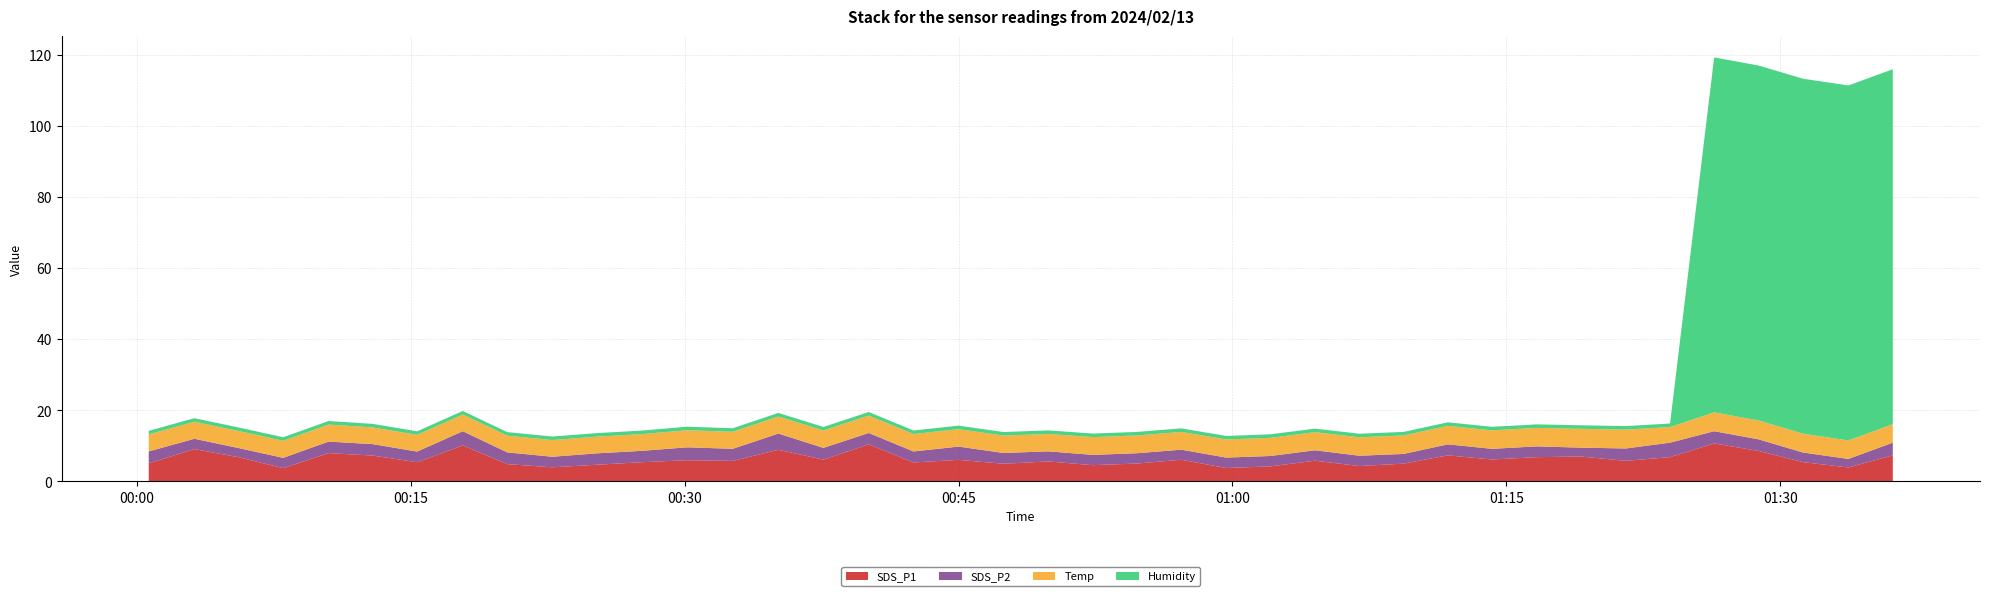

Reading right to left, extract all data points from this chart.

SDS_P1: 2024/02/13 01:36:10=7.3	2024/02/13 01:33:44=3.9	2024/02/13 01:31:15=5.4	2024/02/13 01:28:49=8.6	2024/02/13 01:26:23=10.7	2024/02/13 01:23:58=6.8	2024/02/13 01:21:32=5.8	2024/02/13 01:19:06=7.0	2024/02/13 01:16:40=6.8	2024/02/13 01:14:13=6.2	2024/02/13 01:11:48=7.3	2024/02/13 01:09:22=5.0	2024/02/13 01:06:57=4.3	2024/02/13 01:04:31=5.8	2024/02/13 01:02:05=4.2	2024/02/13 00:59:40=3.8	2024/02/13 00:57:12=6.1	2024/02/13 00:54:46=5.0	2024/02/13 00:52:21=4.6	2024/02/13 00:49:55=5.6	2024/02/13 00:47:28=5.0	2024/02/13 00:45:00=6.1	2024/02/13 00:42:32=5.3	2024/02/13 00:40:05=10.4	2024/02/13 00:37:36=6.1	2024/02/13 00:35:08=8.9	2024/02/13 00:32:38=5.8	2024/02/13 00:30:09=6.0	2024/02/13 00:27:38=5.4	2024/02/13 00:25:12=4.7	2024/02/13 00:22:45=4.0	2024/02/13 00:20:17=4.9	2024/02/13 00:17:51=10.1	2024/02/13 00:15:21=5.4	2024/02/13 00:12:55=7.3	2024/02/13 00:10:30=8.0	2024/02/13 00:08:01=3.7	2024/02/13 00:05:35=6.8	2024/02/13 00:03:09=9.1	2024/02/13 00:00:39=5.1
SDS_P2: 2024/02/13 01:36:10=3.6	2024/02/13 01:33:44=2.4	2024/02/13 01:31:15=2.7	2024/02/13 01:28:49=3.3	2024/02/13 01:26:23=3.4	2024/02/13 01:23:58=4.1	2024/02/13 01:21:32=3.5	2024/02/13 01:19:06=2.5	2024/02/13 01:16:40=3.0	2024/02/13 01:14:13=3.0	2024/02/13 01:11:48=3.1	2024/02/13 01:09:22=2.7	2024/02/13 01:06:57=2.9	2024/02/13 01:04:31=2.9	2024/02/13 01:02:05=2.9	2024/02/13 00:59:40=2.9	2024/02/13 00:57:12=2.8	2024/02/13 00:54:46=2.9	2024/02/13 00:52:21=2.9	2024/02/13 00:49:55=2.8	2024/02/13 00:47:28=3.0	2024/02/13 00:45:00=3.7	2024/02/13 00:42:32=3.1	2024/02/13 00:40:05=3.2	2024/02/13 00:37:36=3.3	2024/02/13 00:35:08=4.6	2024/02/13 00:32:38=3.4	2024/02/13 00:30:09=3.6	2024/02/13 00:27:38=3.2	2024/02/13 00:25:12=3.2	2024/02/13 00:22:45=3.0	2024/02/13 00:20:17=3.3	2024/02/13 00:17:51=4.0	2024/02/13 00:15:21=3.0	2024/02/13 00:12:55=3.2	2024/02/13 00:10:30=3.2	2024/02/13 00:08:01=2.9	2024/02/13 00:05:35=2.6	2024/02/13 00:03:09=2.9	2024/02/13 00:00:39=3.4
Temp: 2024/02/13 01:36:10=5.2	2024/02/13 01:33:44=5.2	2024/02/13 01:31:15=5.3	2024/02/13 01:28:49=5.3	2024/02/13 01:26:23=5.3	2024/02/13 01:23:58=4.4	2024/02/13 01:21:32=5.3	2024/02/13 01:19:06=5.3	2024/02/13 01:16:40=5.2	2024/02/13 01:14:13=5.2	2024/02/13 01:11:48=5.2	2024/02/13 01:09:22=5.2	2024/02/13 01:06:57=5.2	2024/02/13 01:04:31=5.1	2024/02/13 01:02:05=5.1	2024/02/13 00:59:40=5.1	2024/02/13 00:57:12=5.0	2024/02/13 00:54:46=5.0	2024/02/13 00:52:21=5.0	2024/02/13 00:49:55=4.9	2024/02/13 00:47:28=4.9	2024/02/13 00:45:00=4.9	2024/02/13 00:42:32=4.9	2024/02/13 00:40:05=4.9	2024/02/13 00:37:36=4.9	2024/02/13 00:35:08=4.8	2024/02/13 00:32:38=4.8	2024/02/13 00:30:09=4.8	2024/02/13 00:27:38=4.7	2024/02/13 00:25:12=4.7	2024/02/13 00:22:45=4.7	2024/02/13 00:20:17=4.7	2024/02/13 00:17:51=4.7	2024/02/13 00:15:21=4.7	2024/02/13 00:12:55=4.7	2024/02/13 00:10:30=4.8	2024/02/13 00:08:01=4.8	2024/02/13 00:05:35=4.8	2024/02/13 00:03:09=4.8	2024/02/13 00:00:39=4.8
Humidity: 2024/02/13 01:36:10=99.9	2024/02/13 01:33:44=99.9	2024/02/13 01:31:15=99.9	2024/02/13 01:28:49=99.9	2024/02/13 01:26:23=99.9	2024/02/13 01:23:58=1.0	2024/02/13 01:21:32=1.0	2024/02/13 01:19:06=1.0	2024/02/13 01:16:40=1.0	2024/02/13 01:14:13=1.0	2024/02/13 01:11:48=1.0	2024/02/13 01:09:22=1.0	2024/02/13 01:06:57=1.0	2024/02/13 01:04:31=1.0	2024/02/13 01:02:05=1.0	2024/02/13 00:59:40=1.0	2024/02/13 00:57:12=1.0	2024/02/13 00:54:46=1.0	2024/02/13 00:52:21=1.0	2024/02/13 00:49:55=1.0	2024/02/13 00:47:28=1.0	2024/02/13 00:45:00=1.0	2024/02/13 00:42:32=1.0	2024/02/13 00:40:05=1.0	2024/02/13 00:37:36=1.0	2024/02/13 00:35:08=1.0	2024/02/13 00:32:38=1.0	2024/02/13 00:30:09=1.0	2024/02/13 00:27:38=1.0	2024/02/13 00:25:12=1.0	2024/02/13 00:22:45=1.0	2024/02/13 00:20:17=1.0	2024/02/13 00:17:51=1.0	2024/02/13 00:15:21=1.0	2024/02/13 00:12:55=1.0	2024/02/13 00:10:30=1.0	2024/02/13 00:08:01=1.0	2024/02/13 00:05:35=1.0	2024/02/13 00:03:09=1.0	2024/02/13 00:00:39=1.0